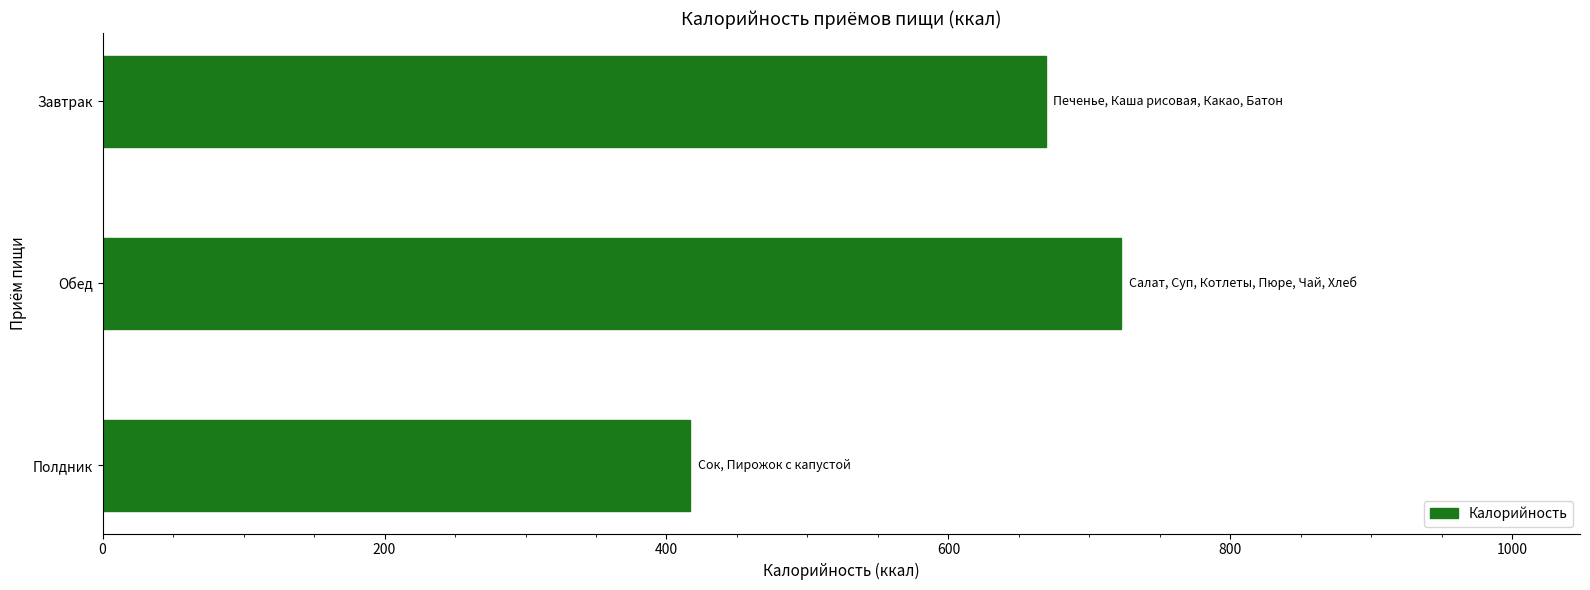

Rank the categories by value from highest to lowest.

Обед, Завтрак, Полдник